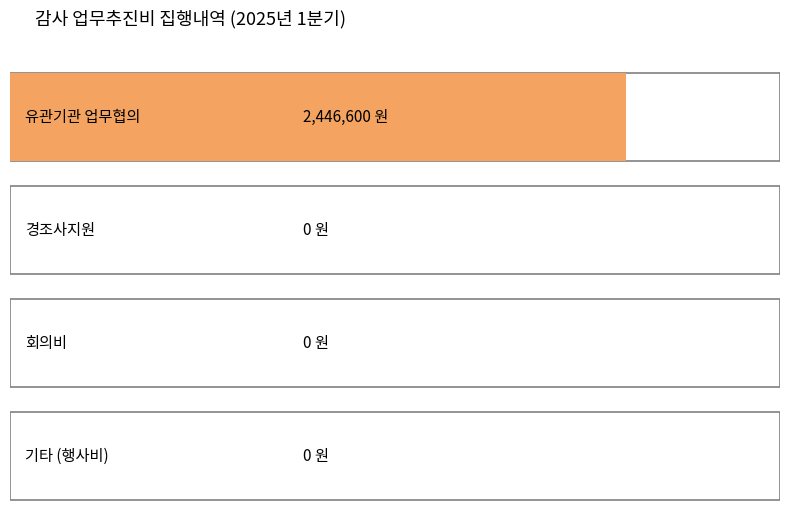

Reading right to left, extract all data points from this chart.

기타 (행사비)=0	회의비=0	경조사지원=0	유관기관 업무협의=2446600